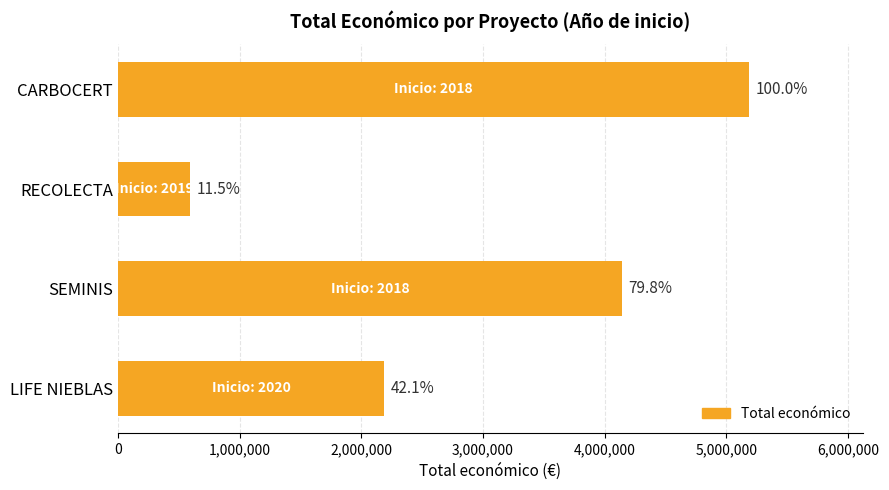

Are the bars horizontal?

Yes